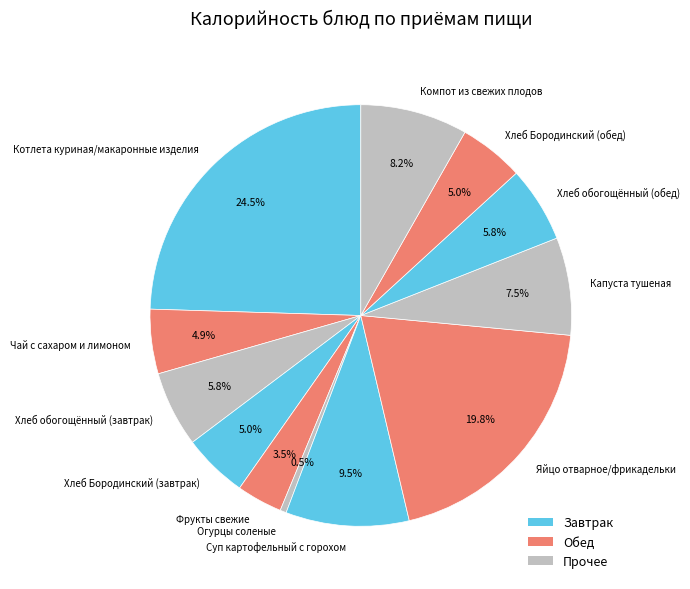

Combined, what portion of the pie is Хлеб обогощённый (завтрак) and Огурцы соленые?

6.3%